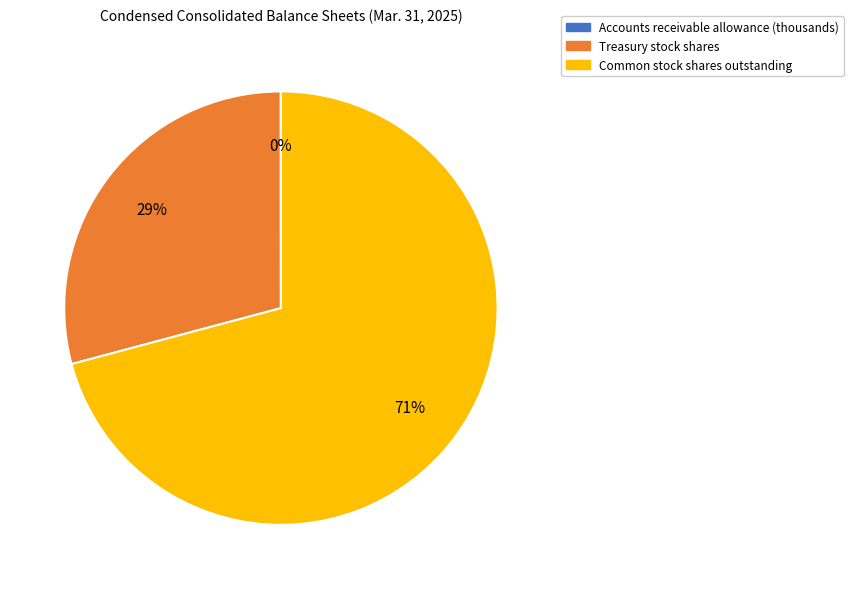

True or false: Treasury stock shares accounts for 29% of the total.

True